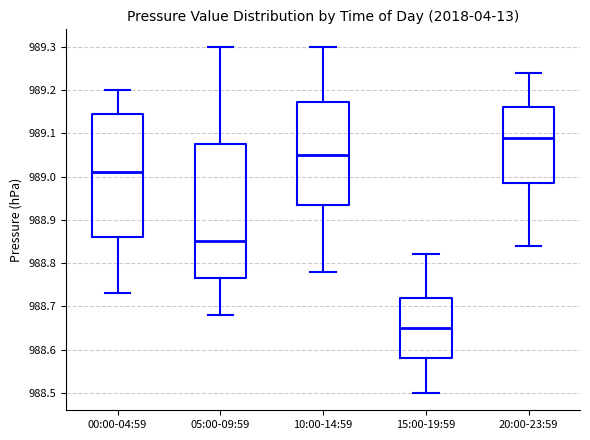

Comparing the boxes themselves (not the whiskers), which one is the tallest?

05:00-09:59